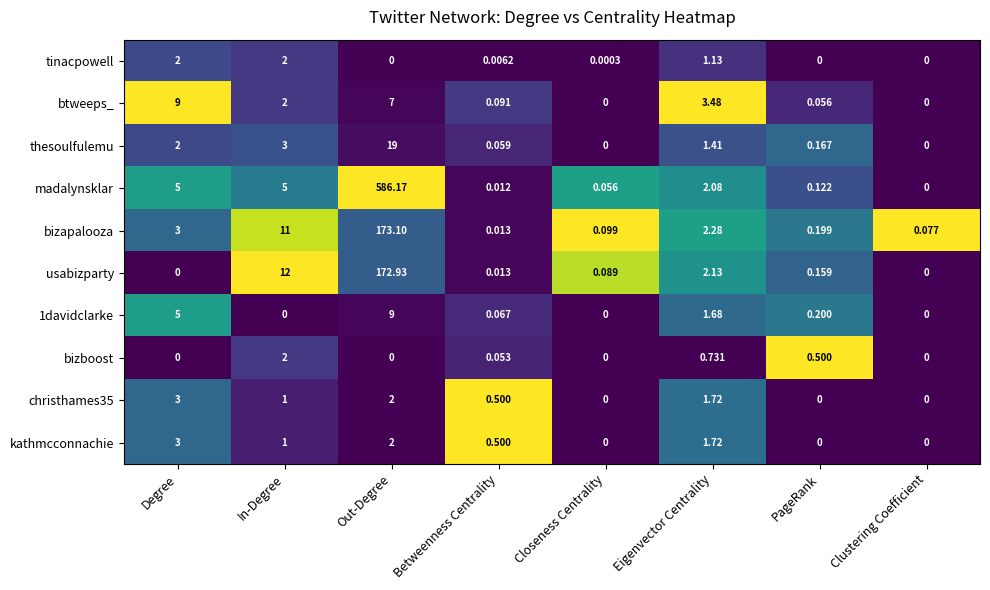

At which label is bizboost closest to 1?

Eigenvector Centrality